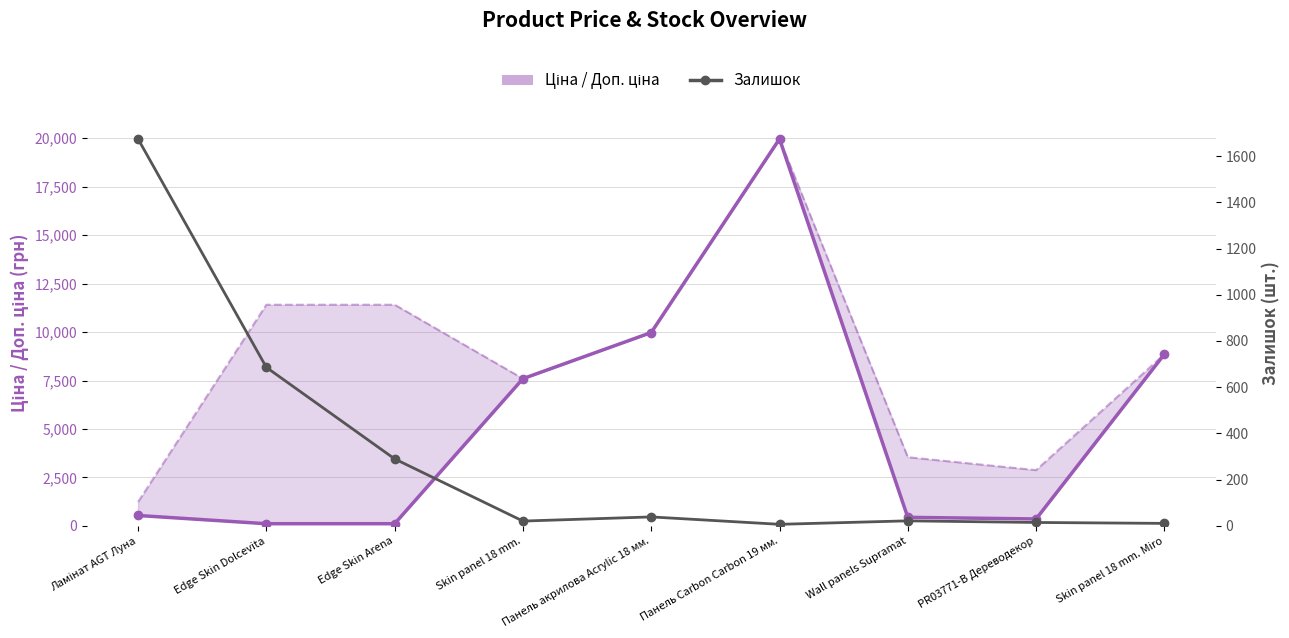

Reading left to right, transcribe all the data shown in this chart.

Ціна: Ламінат AGT Луна=539.0	Edge Skin Dolcevita=114.1	Edge Skin Arena=114.1	Skin panel 18 mm.=7596.5	Панель акрилова Acrylic 18 мм.=9975.0	Панель Carbon Carbon 19 мм.=19964.2	Wall panels Supramat=443.1	PR03771-B Дереводекор=359.9	Skin panel 18 mm. Miro=8856.7
Доп. ціна: Ламінат AGT Луна=1235.4	Edge Skin Dolcevita=11410.0	Edge Skin Arena=11410.0	Skin panel 18 mm.=7596.5	Панель акрилова Acrylic 18 мм.=9975.0	Панель Carbon Carbon 19 мм.=19964.2	Wall panels Supramat=3545.0	PR03771-B Дереводекор=2878.8	Skin panel 18 mm. Miro=8856.7
Залишок: Ламінат AGT Луна=1674.0	Edge Skin Dolcevita=686.0	Edge Skin Arena=290.0	Skin panel 18 mm.=21.0	Панель акрилова Acrylic 18 мм.=39.0	Панель Carbon Carbon 19 мм.=7.0	Wall panels Supramat=22.0	PR03771-B Дереводекор=15.0	Skin panel 18 mm. Miro=11.0